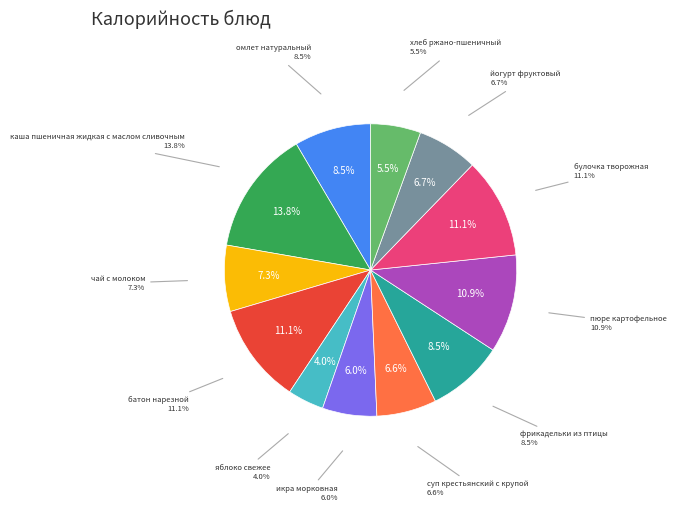

What is the largest slice in the pie chart?

каша пшеничная жидкая с маслом сливочным